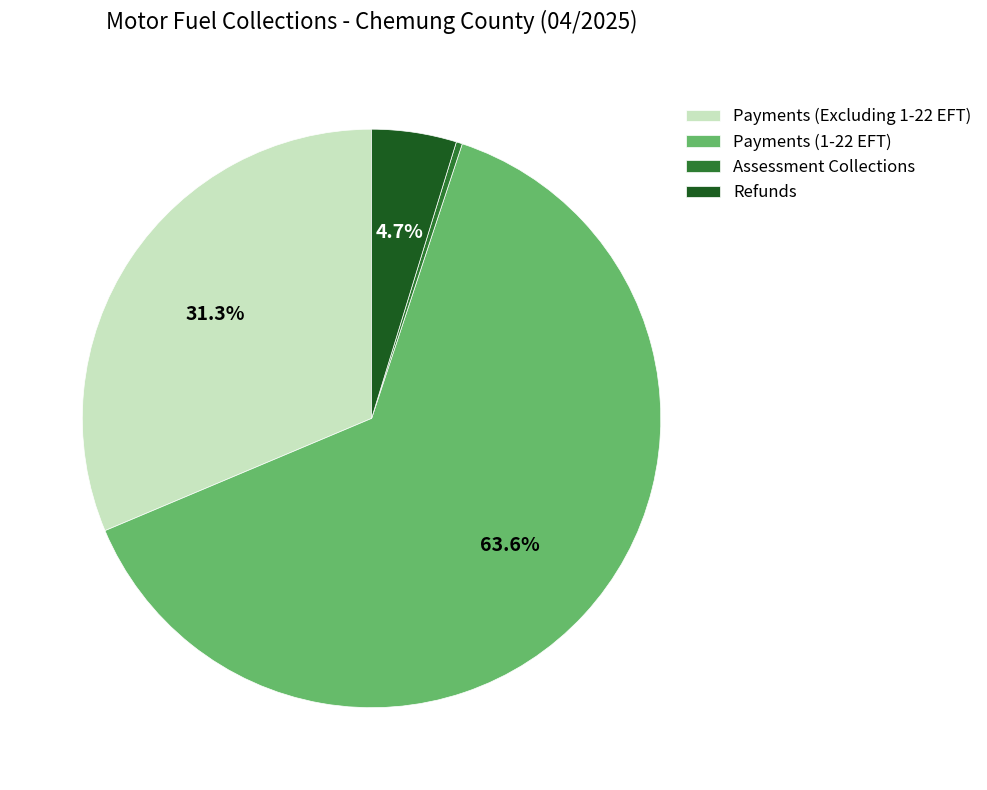

To the nearest percent, what is the combined percentage of Payments (1-22 EFT) and Assessment Collections?

64%